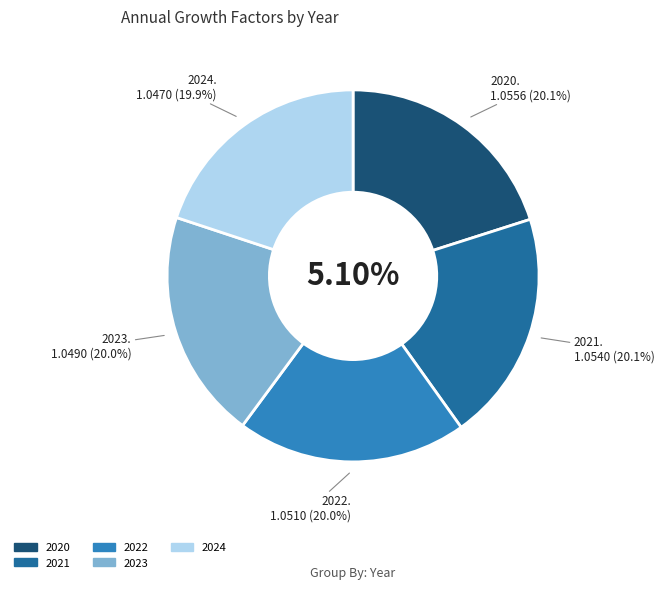

Count the number of slices in the pie.

5